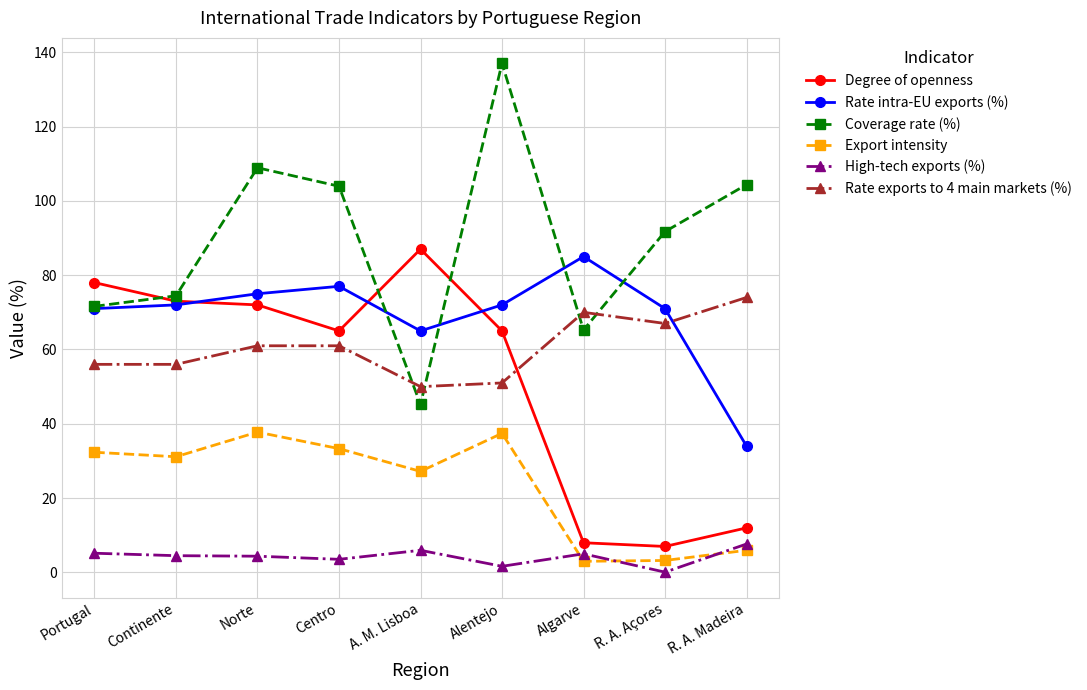

True or false: Degree of openness has more than 2 points higher than both neighbors.

False